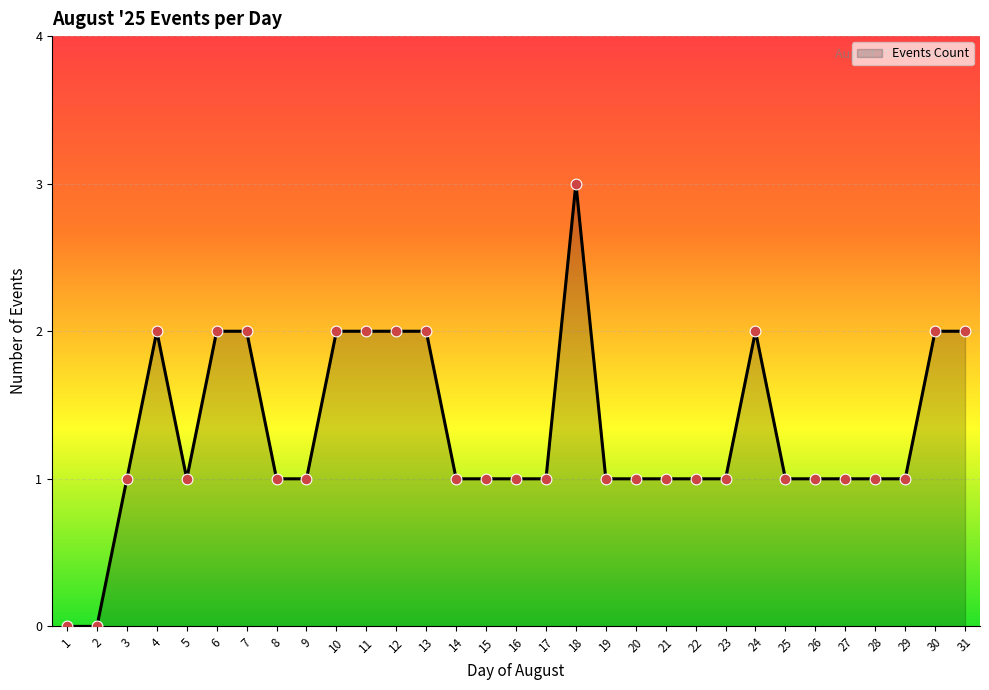

What is the change in value from 1 to 5?

+1